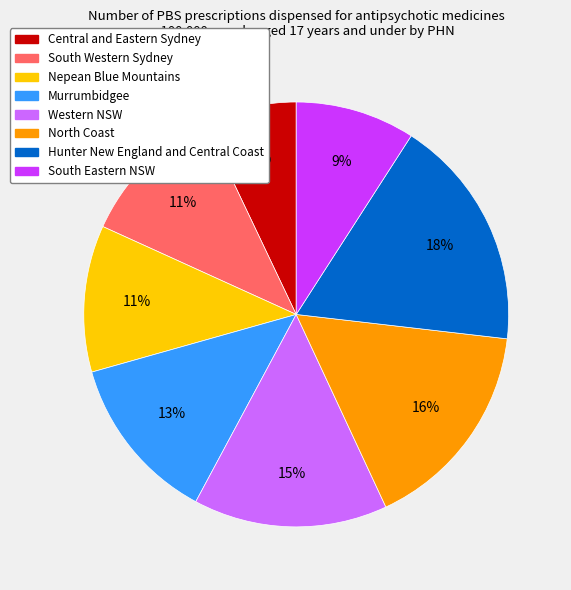

How many slices are in this pie chart?

8